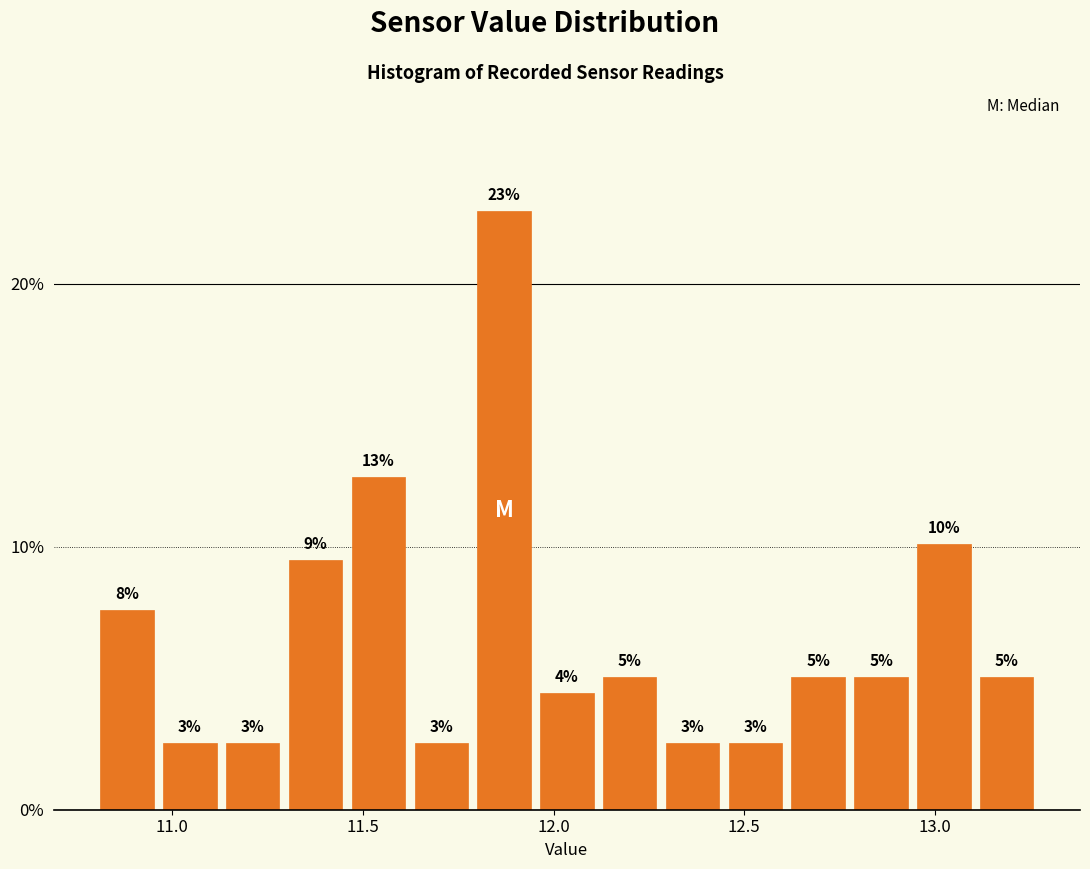

Around what value on the x-axis is the tallest bar? Give the approximate position of its centre, as read against the axis.

11.85